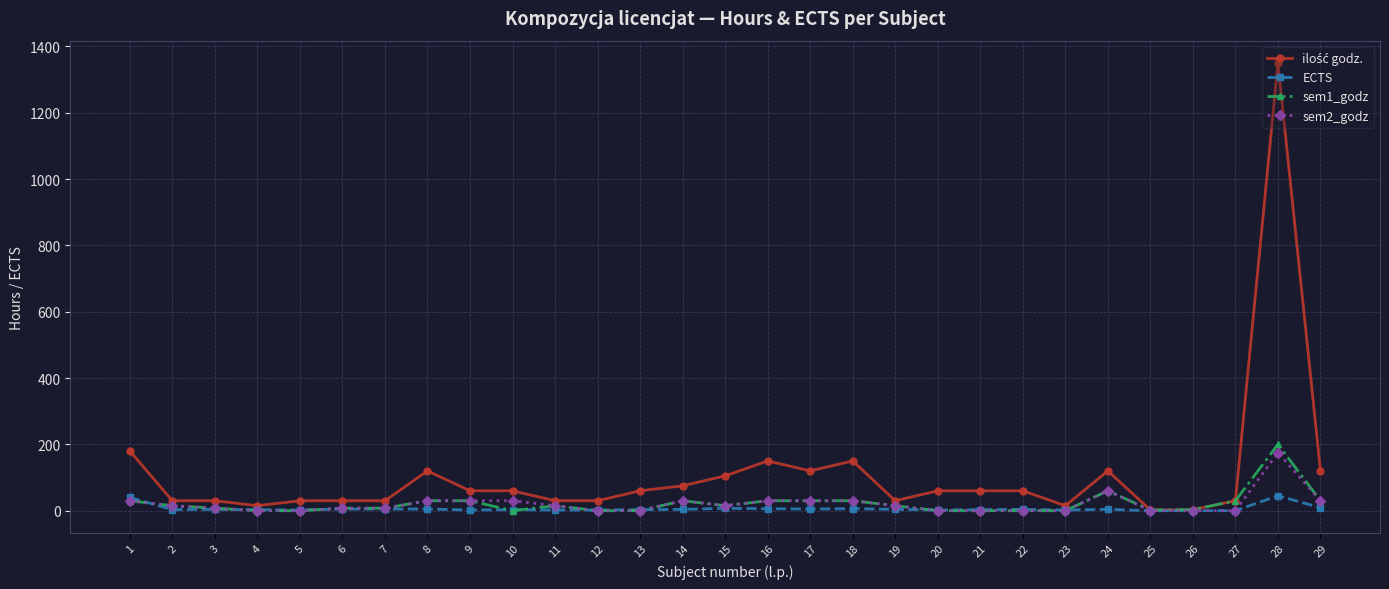

At which category is the sum across all series the highest?

28